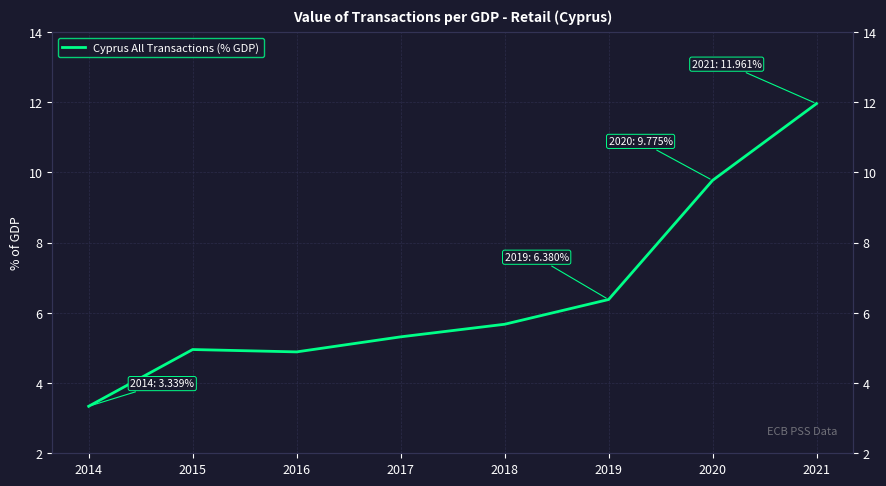

At which label is the value closest to 7?

2019